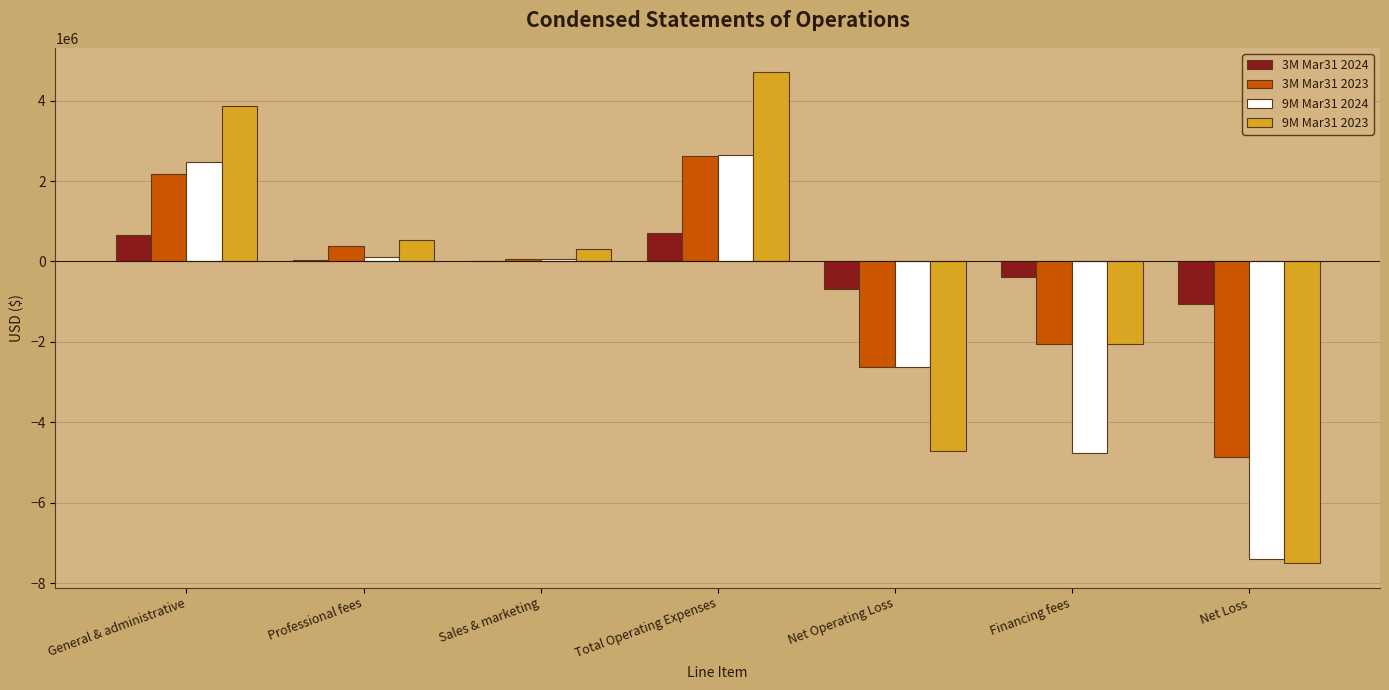

What is the total value across all series at Financing fees?

-9241081